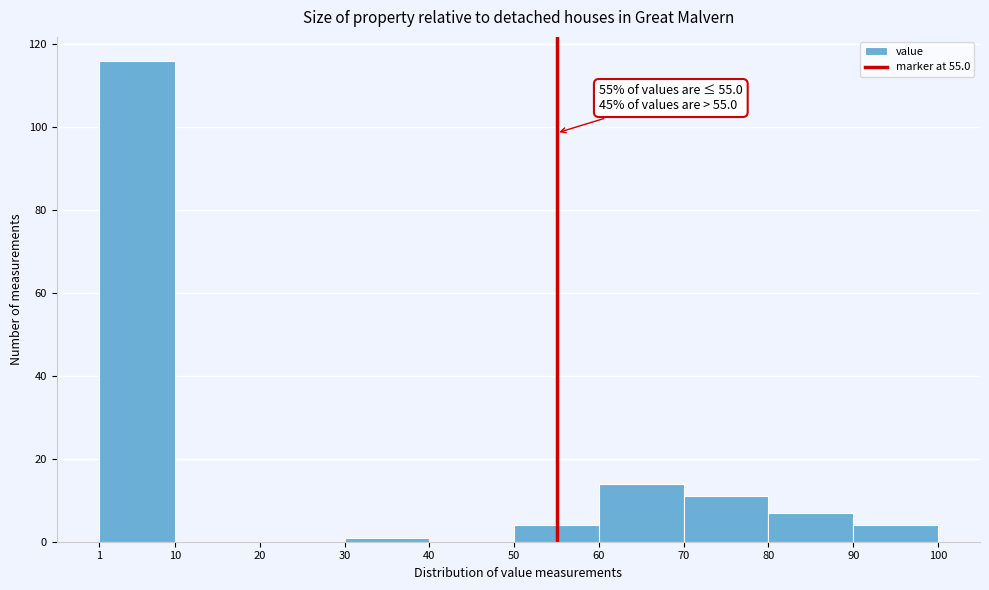

Which range on the x-axis has the tallest bar?

1 to 10